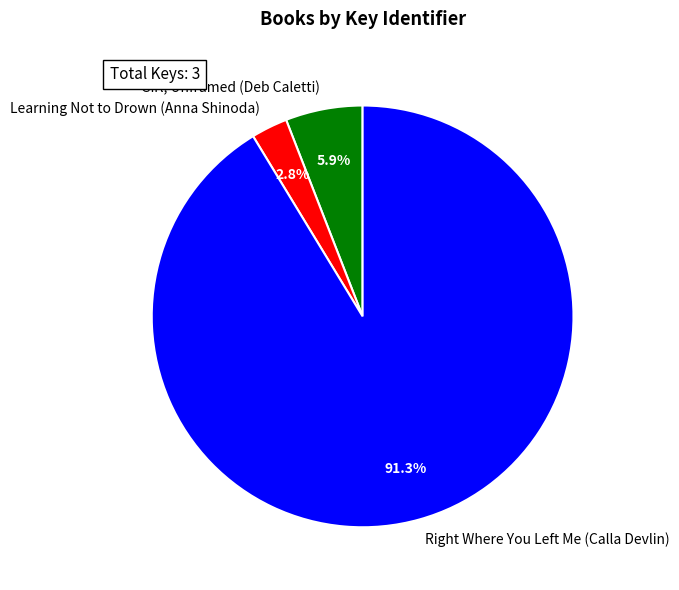

How many slices are in this pie chart?

3